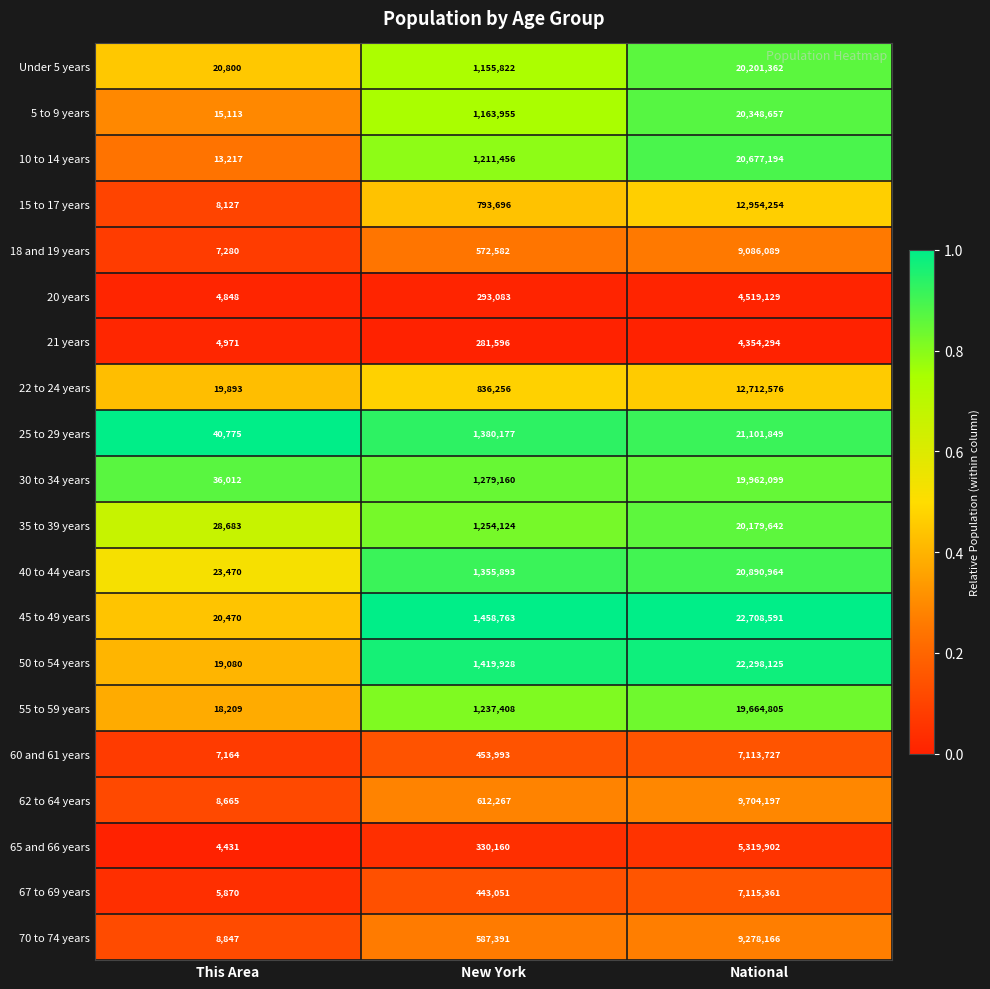

What is the total value across all series at This Area?

315925